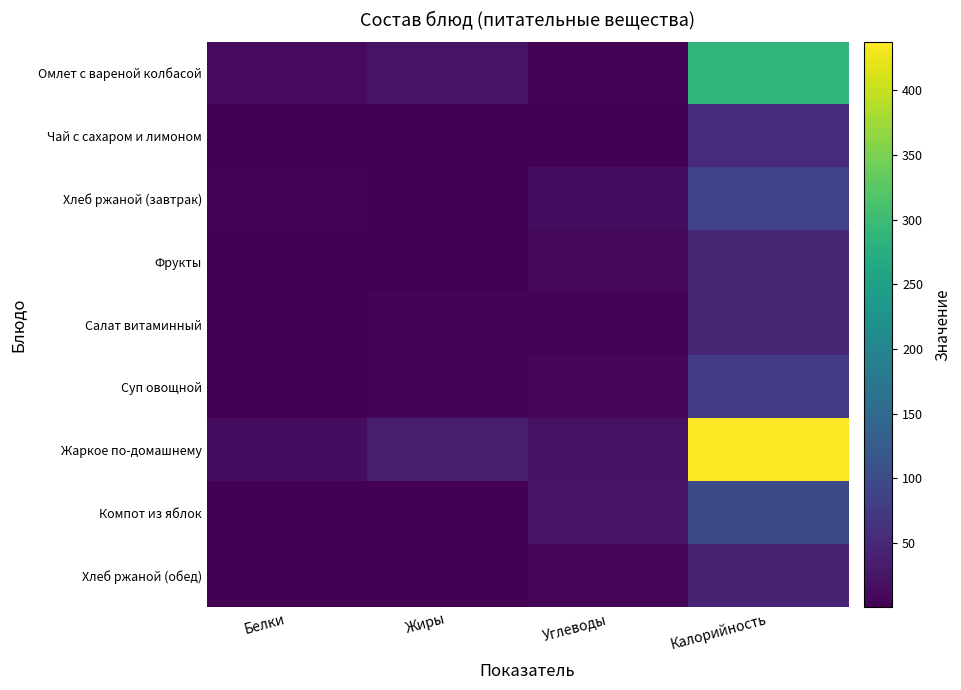

Which category has the lowest value across all series?

Углеводы